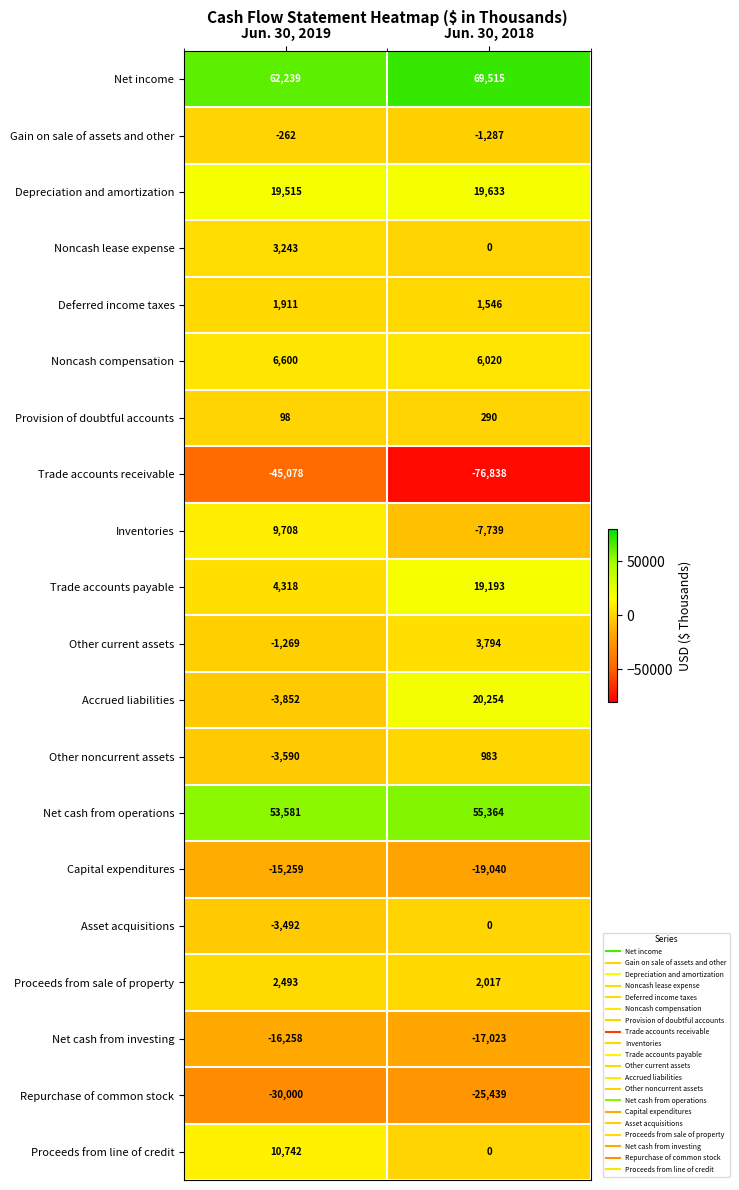

At which category is the sum across all series the highest?

Jun. 30, 2019